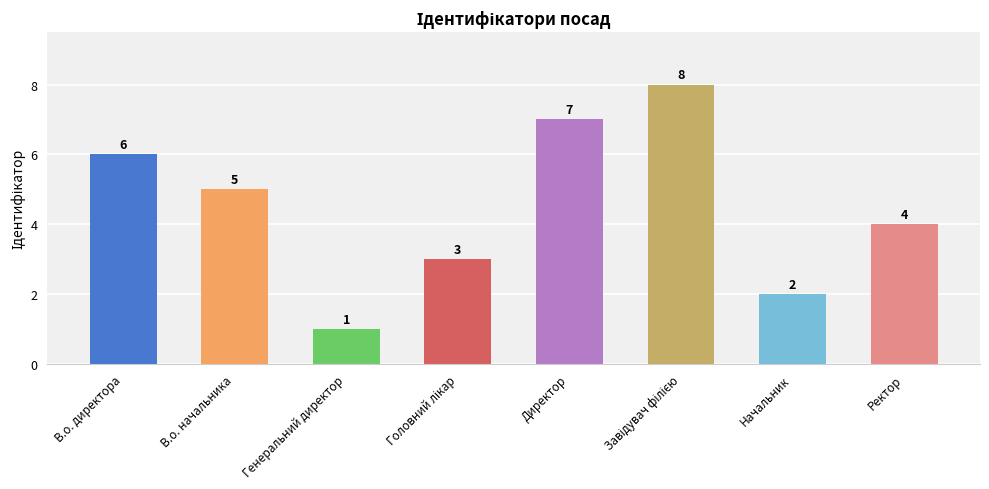

Reading right to left, transcribe all the data shown in this chart.

4	2	8	7	3	1	5	6